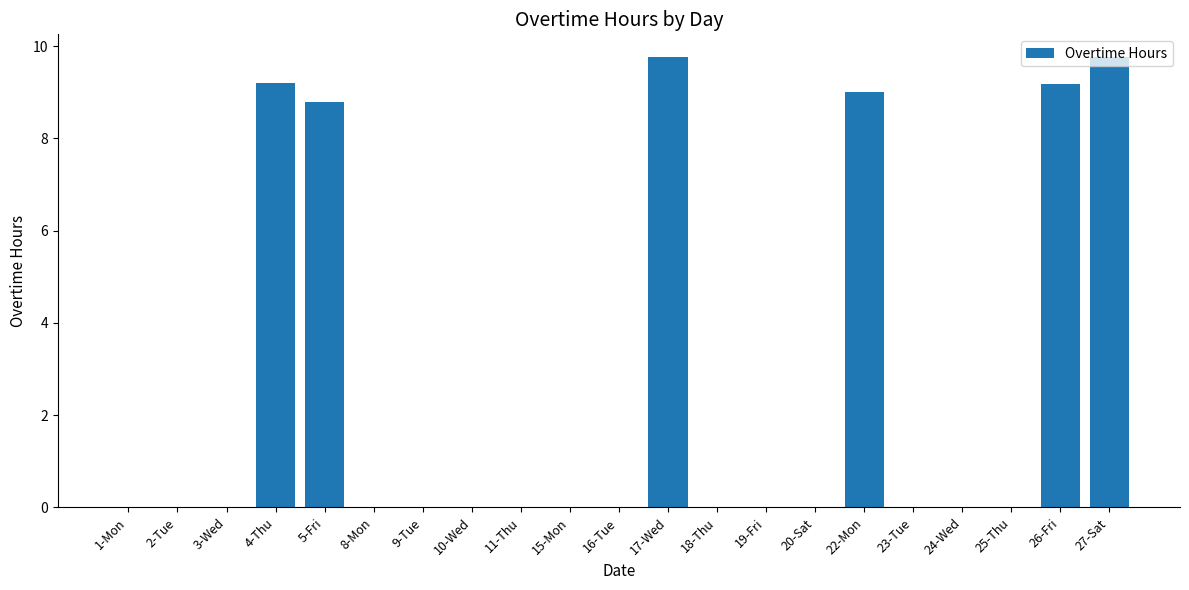

The chart shows a value of -4.0 at 23-Tue. True or false?

False